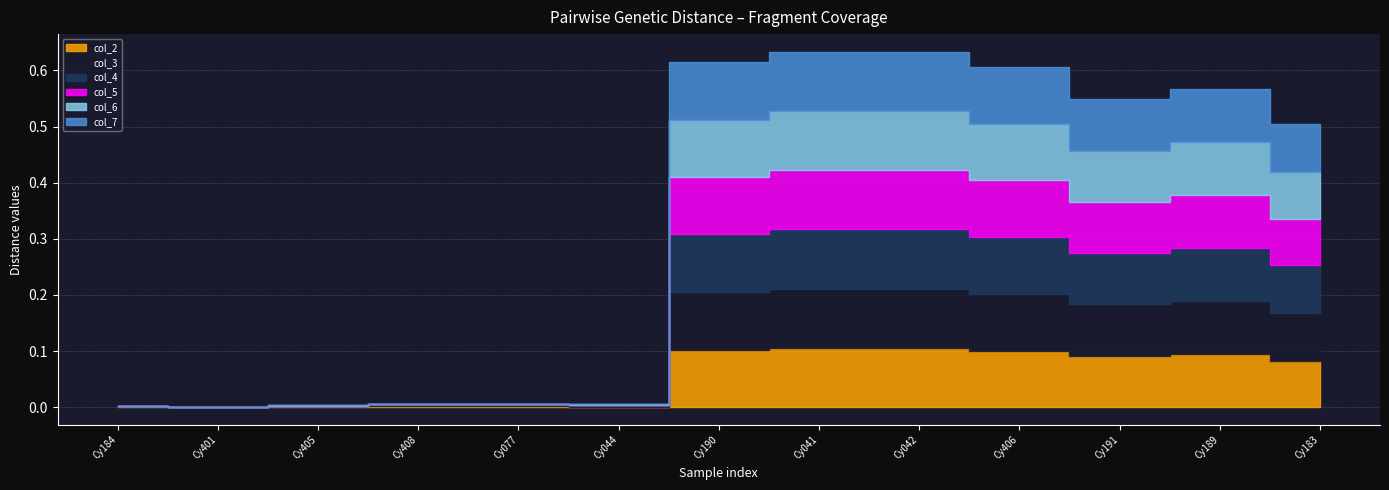

How many categories are shown in the chart?

13